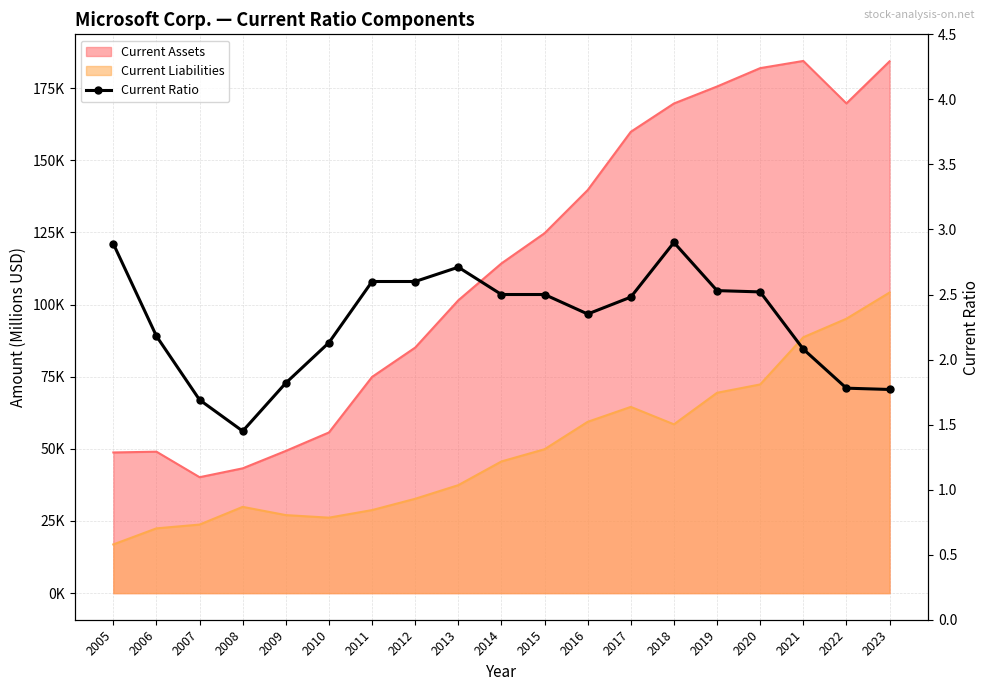

True or false: the data has more than 2 interior local peaks.

False